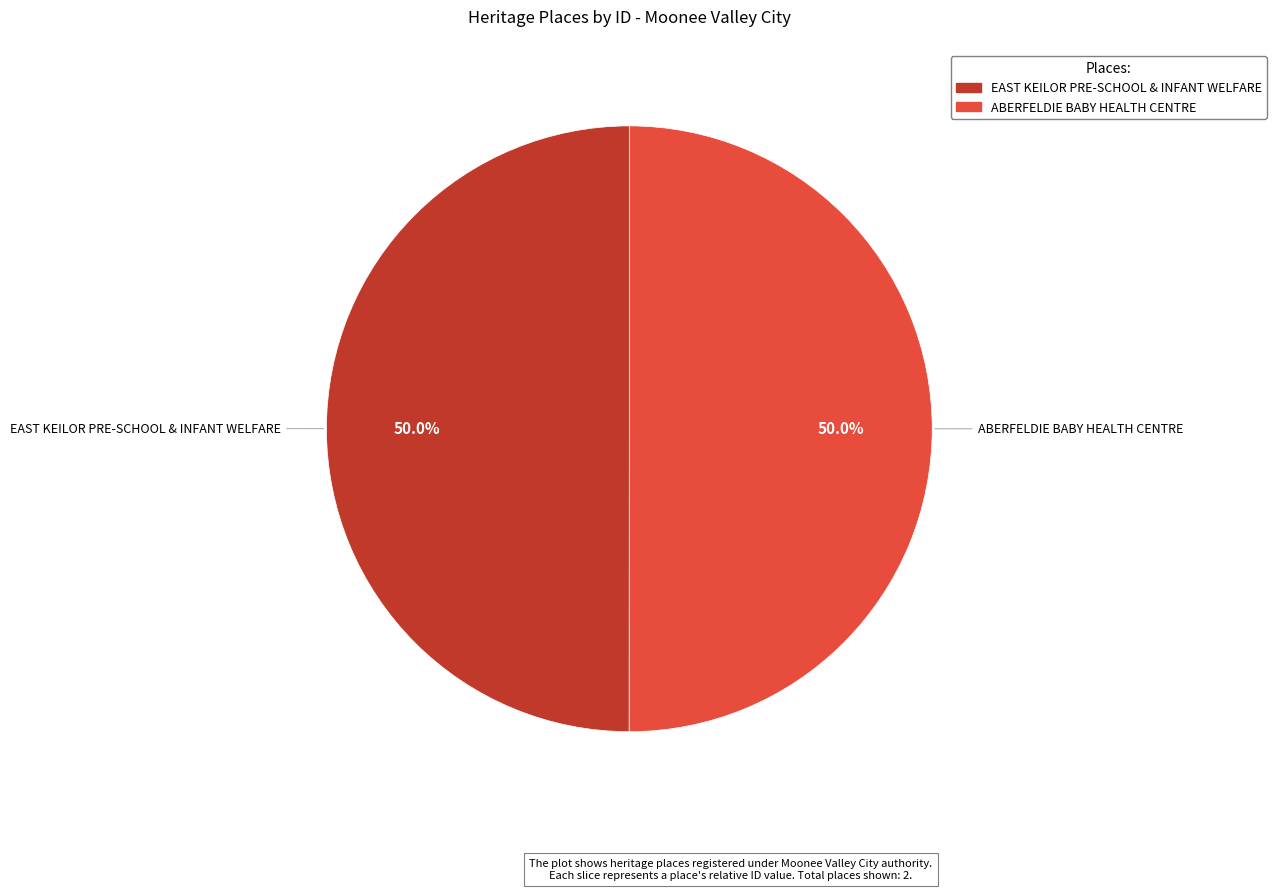

Approximately how many times larger is the value at ABERFELDIE BABY HEALTH CENTRE compared to EAST KEILOR PRE-SCHOOL & INFANT WELFARE?

1.0